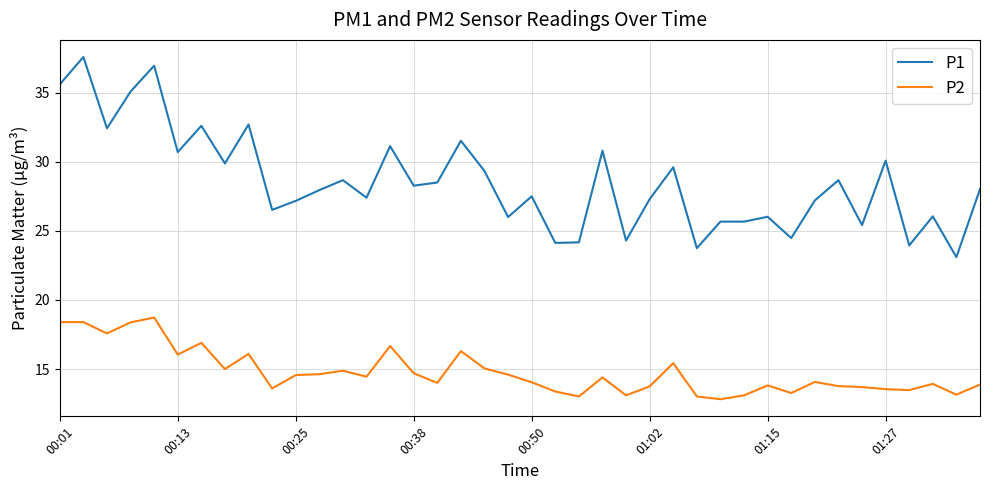

Which series has the largest total across all categories?

P1